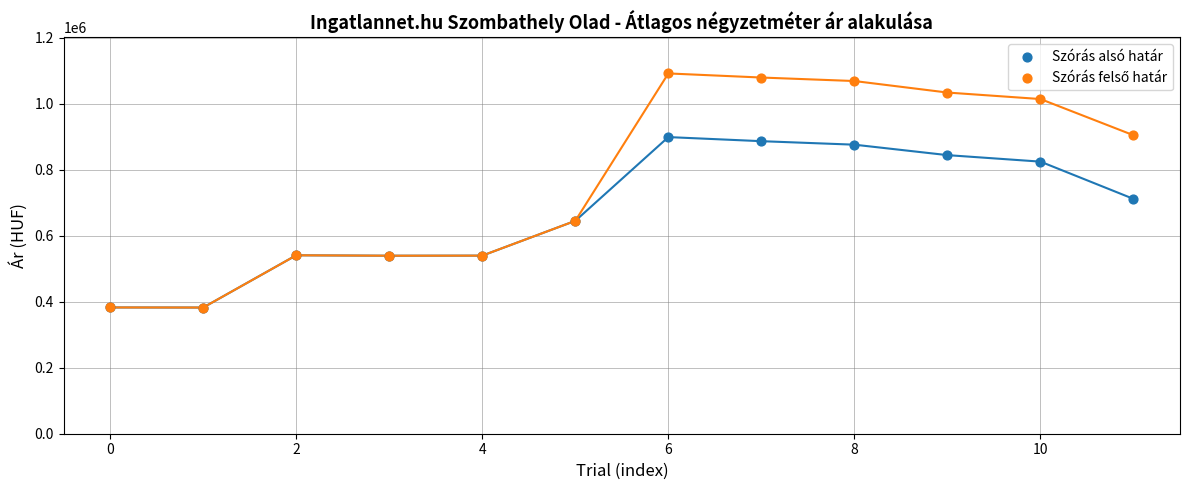

Across all series, what Y value is closest to 737301?

711850